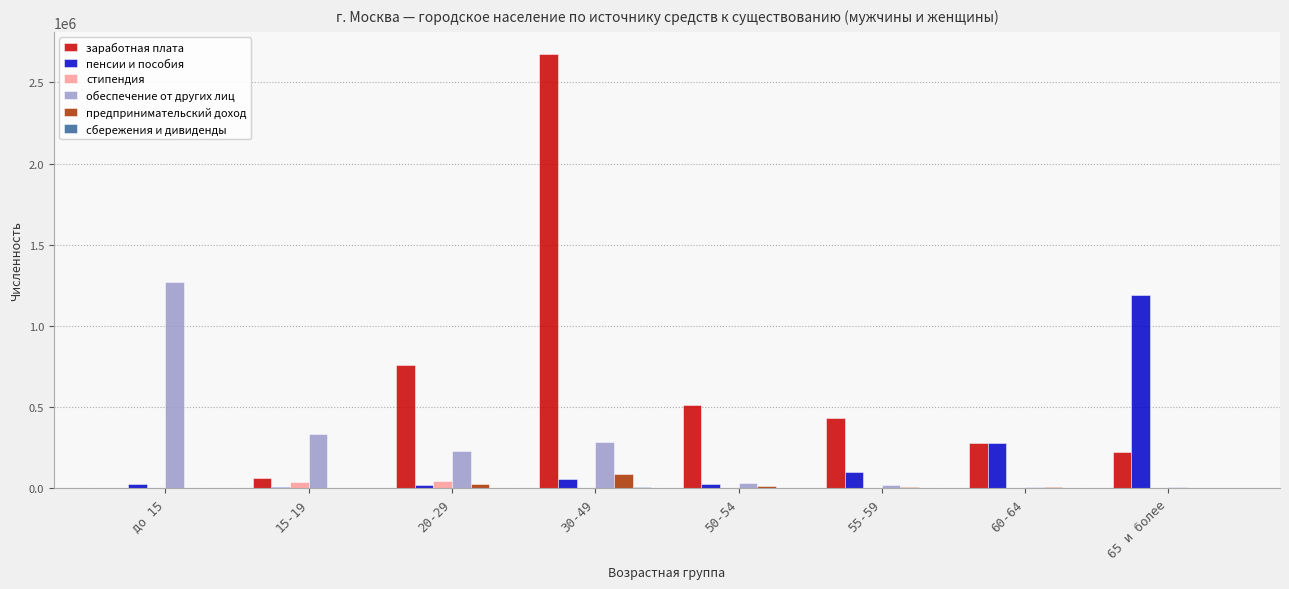

What is the maximum value shown in the chart?

2676914